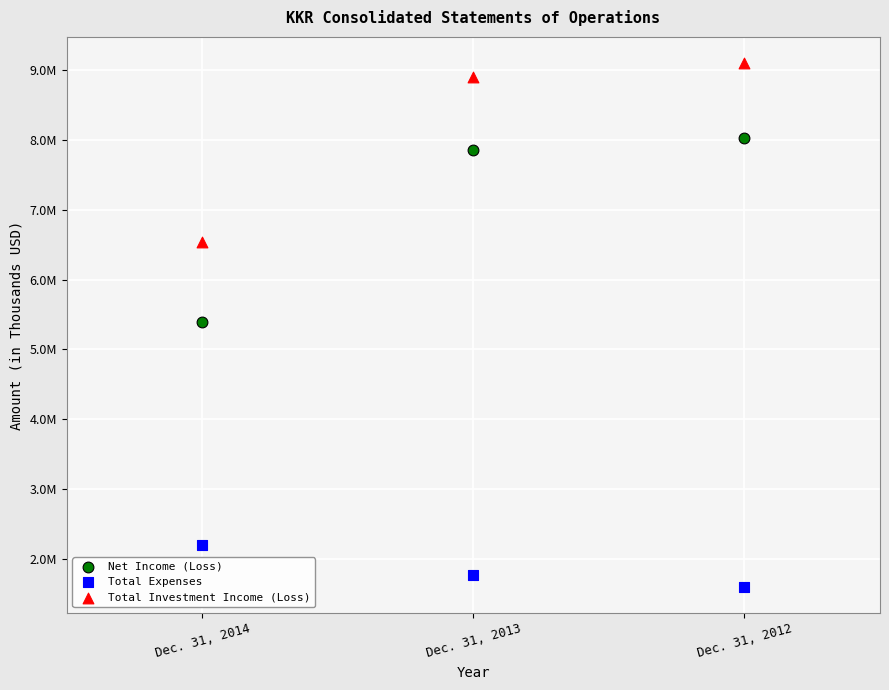

Which series reaches the minimum Y coordinate?

Total Expenses